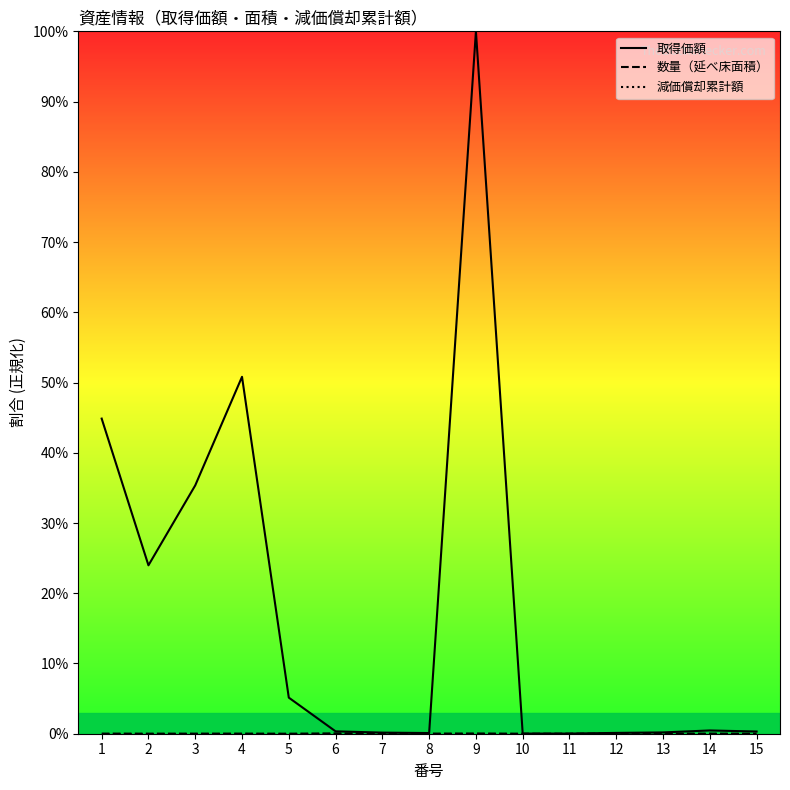

What is the highest value of the 取得価額 series?

100.0